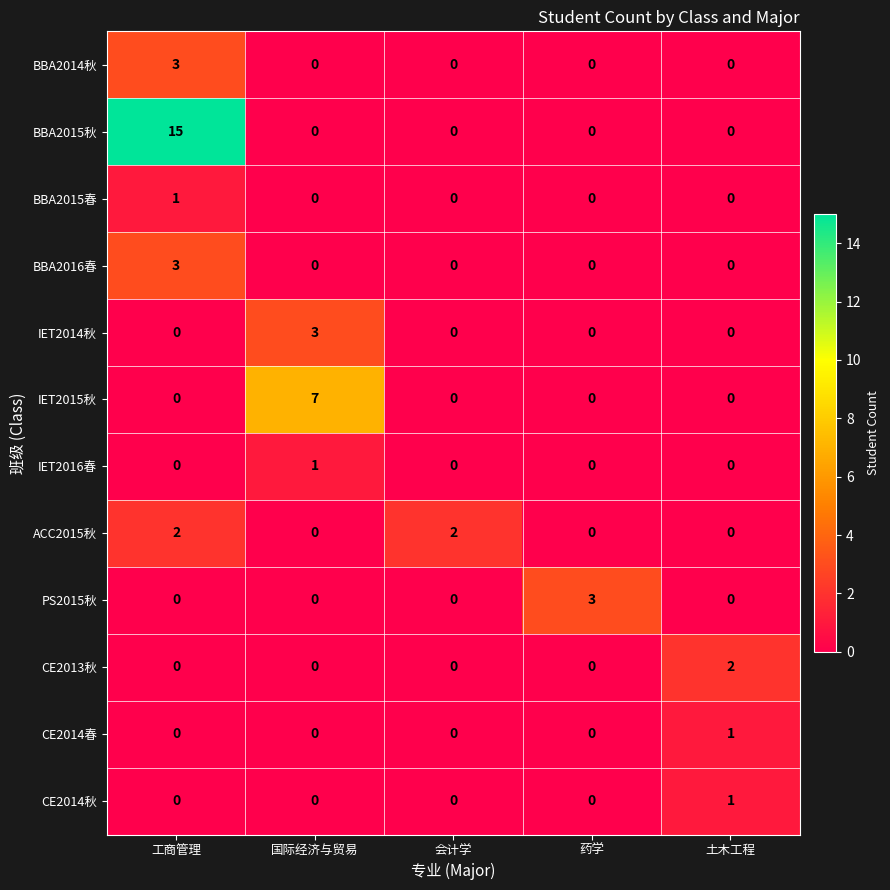

Count the CE2013秋 values in the range 0 to 1.

4